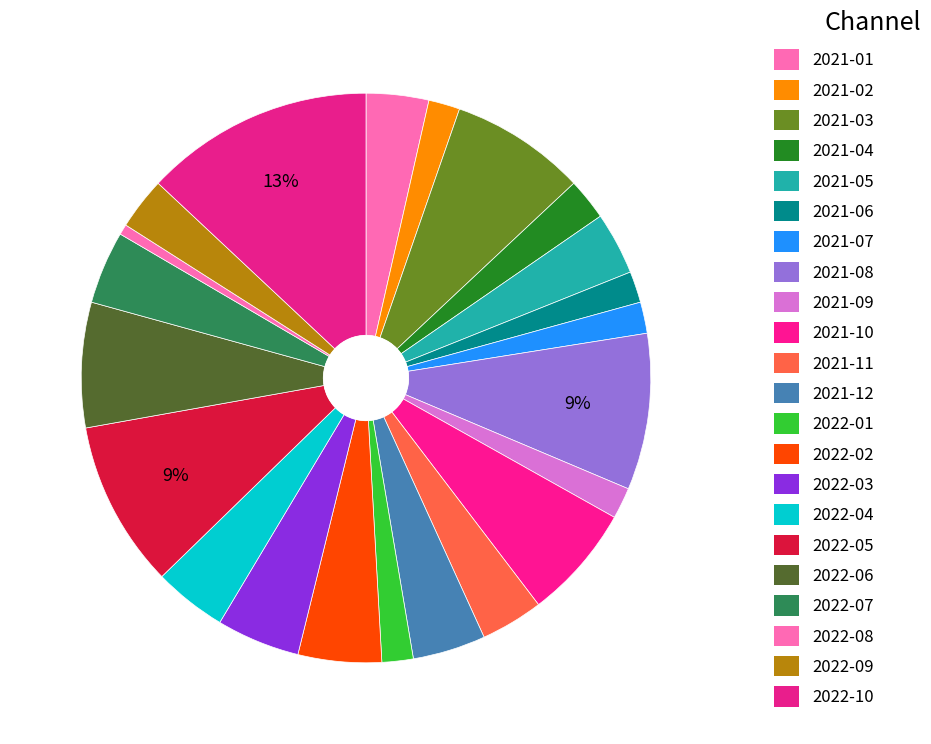

What is the change in value from 2021-03 to 2021-11?

-7